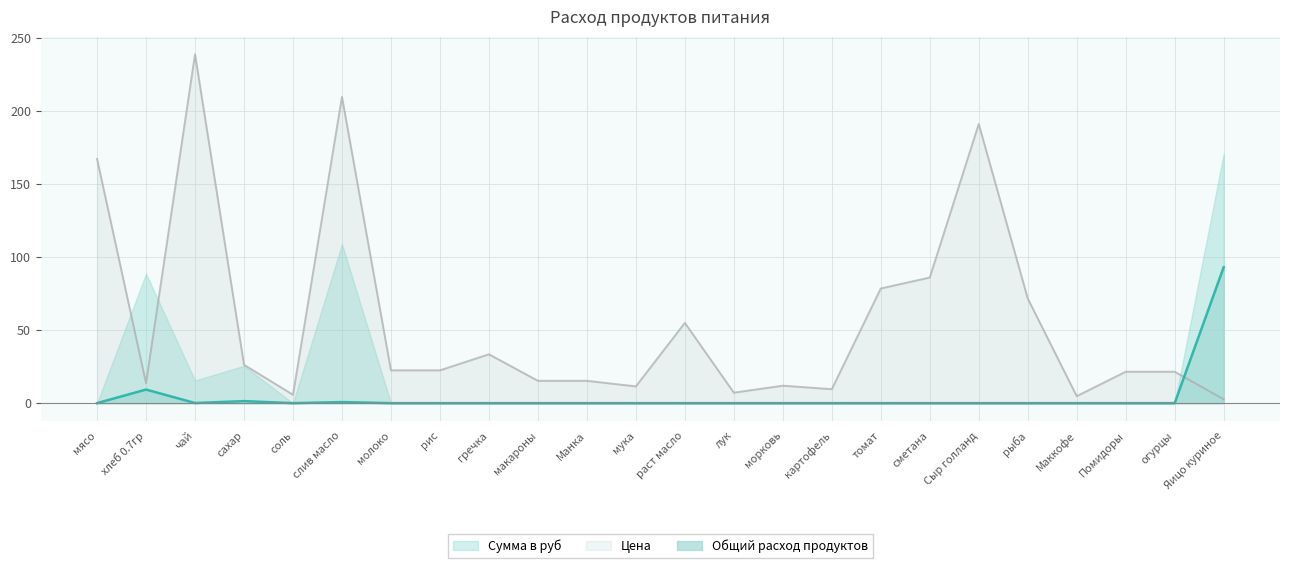

How many series are shown in this chart?

3